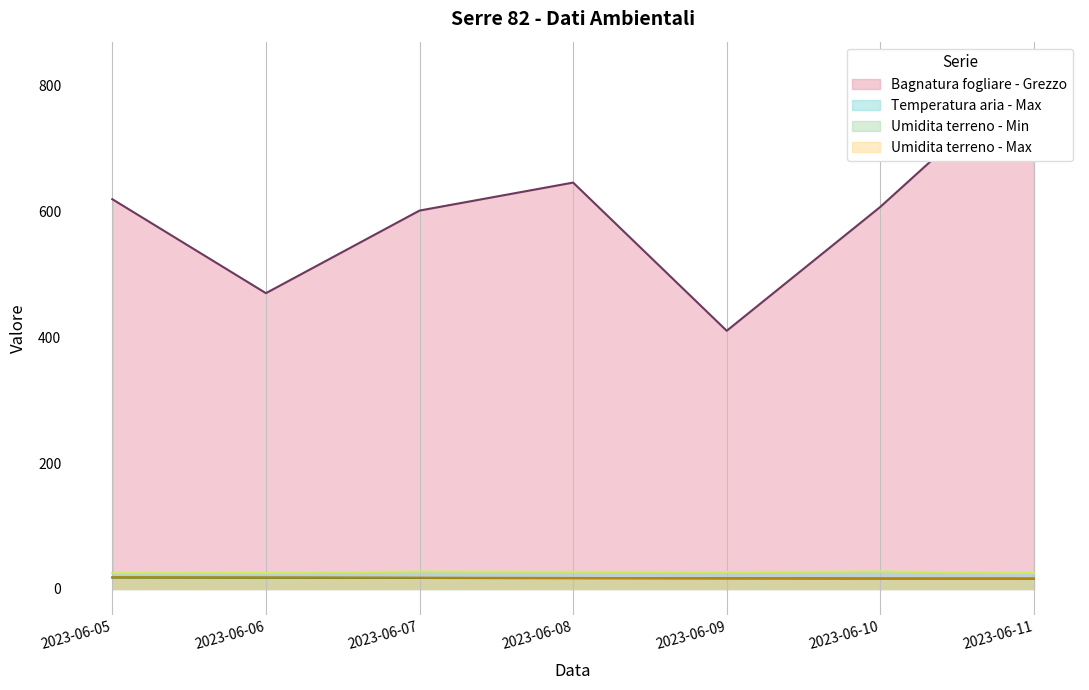

What are all the series names shown in the legend?

Bagnatura fogliare - Grezzo, Temperatura aria - Max, Umidita terreno - Min, Umidita terreno - Max